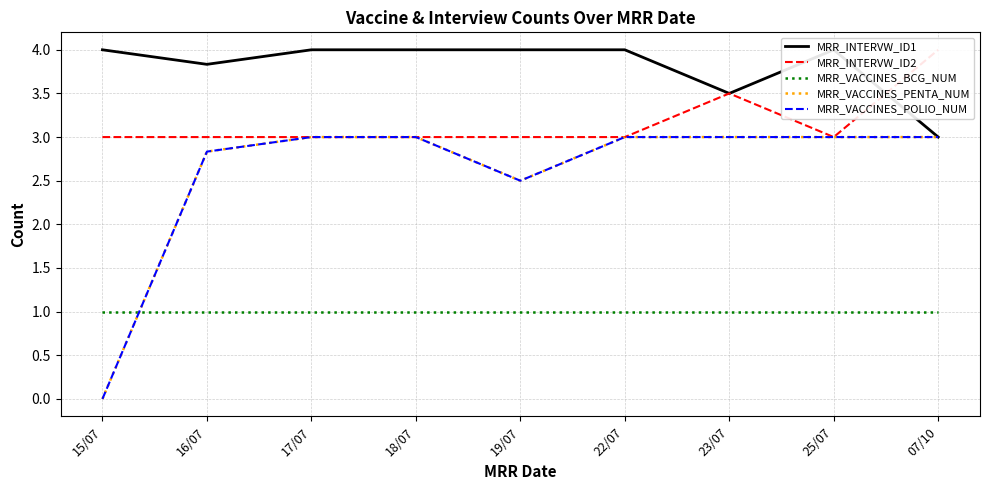

What is the total value across all series at 19/07?

13.0